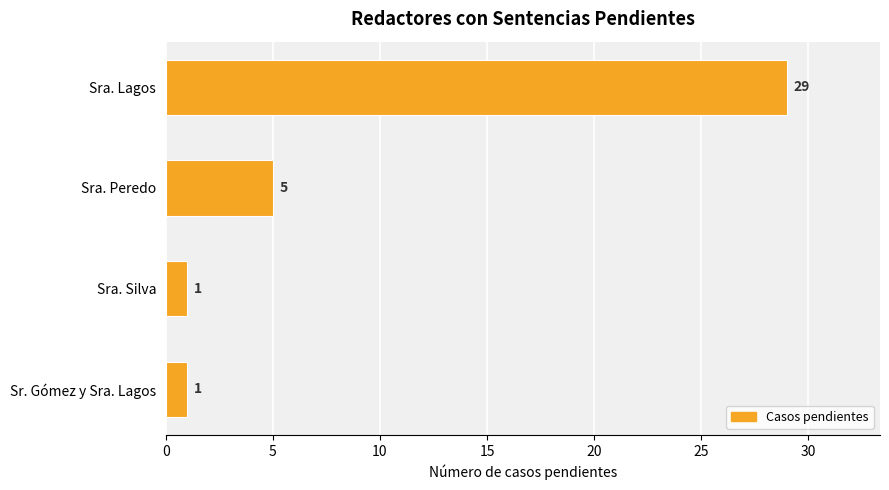

How many distinct data groups are displayed?

1